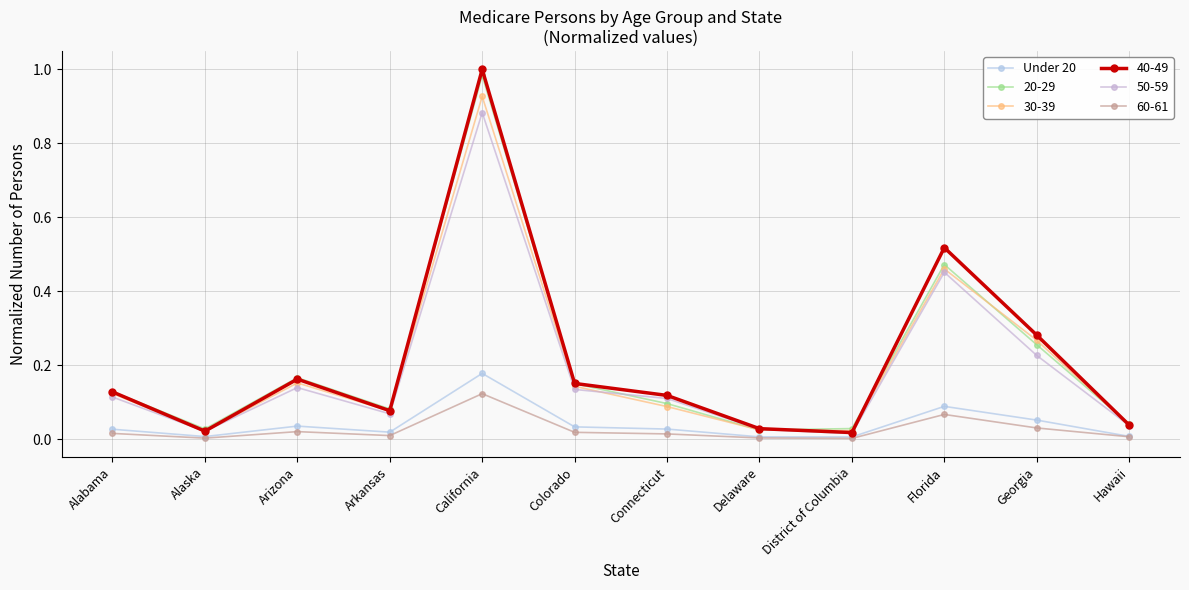

Which category has the lowest value across all series?

District of Columbia